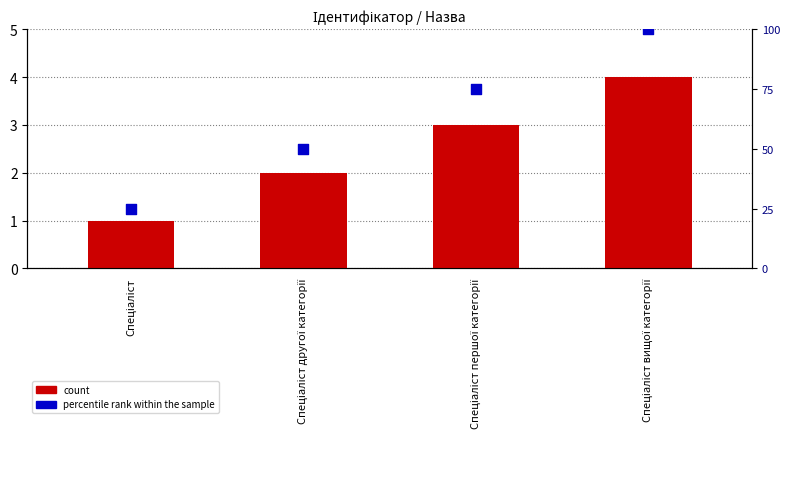

Is the value of count at Спеціаліст greater than the value of percentile rank within the sample at Спеціаліст вищої категорії?

No